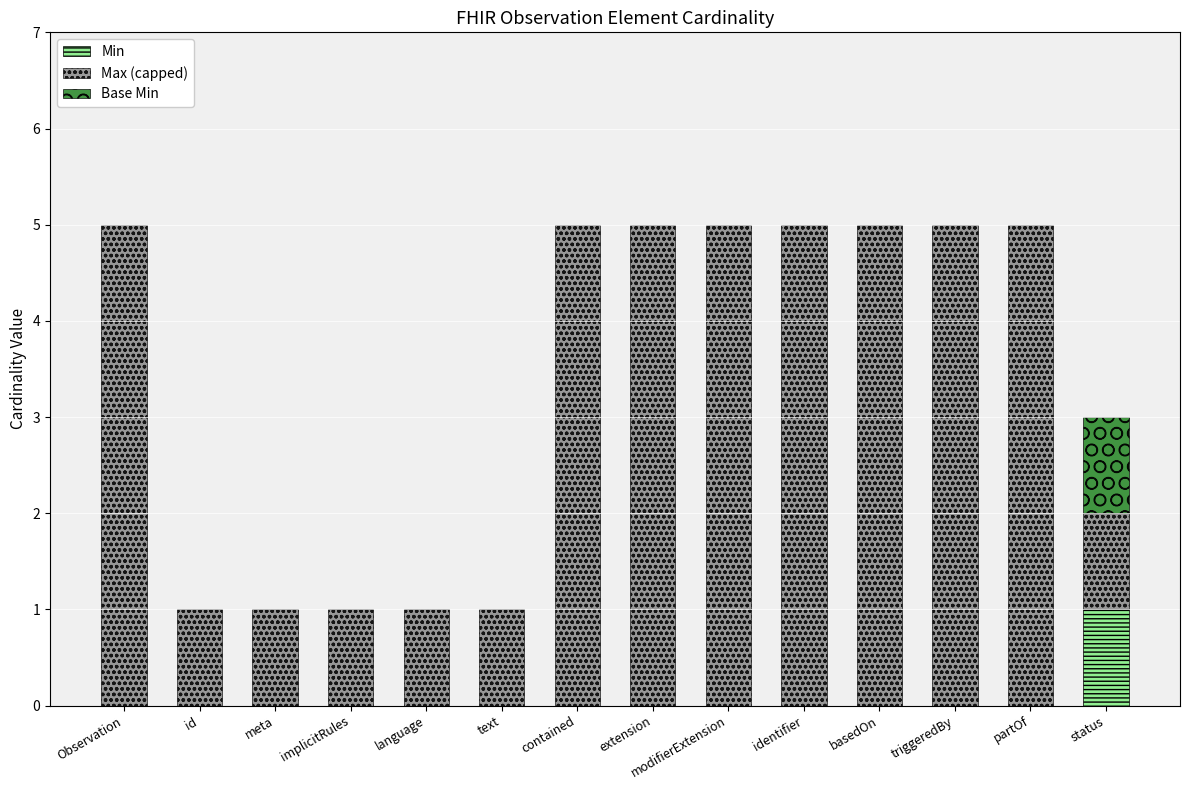

What is the total value across all series at status?

3